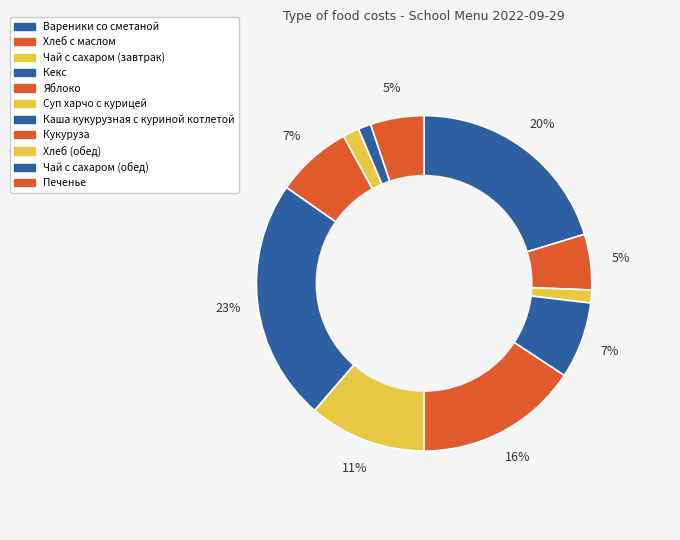

How many segments does this pie chart have?

11